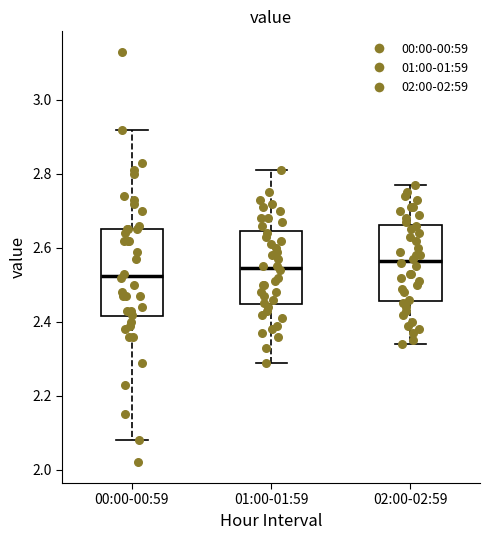

Where is the upper edge of the box for 02:00-02:59 on the y-axis? The values are not printed on the chart, so give them approximately, as read against the axis.

2.66